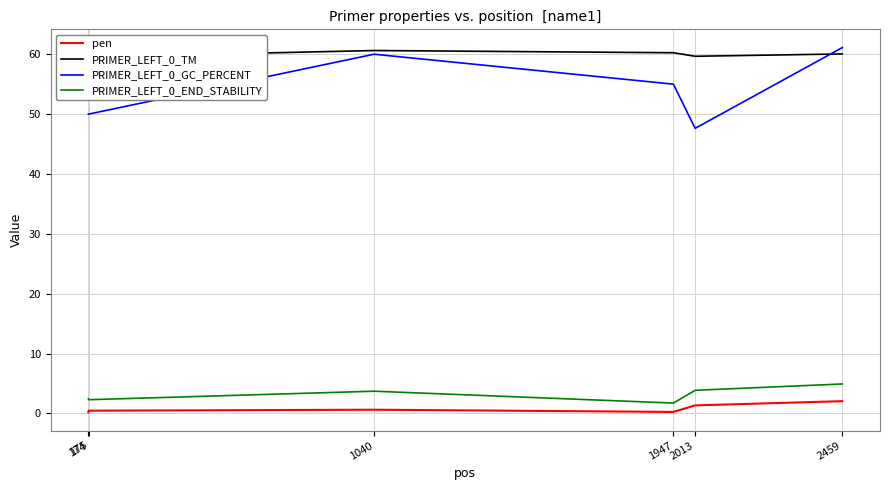

What is the maximum value for PRIMER_LEFT_0_END_STABILITY?

4.9